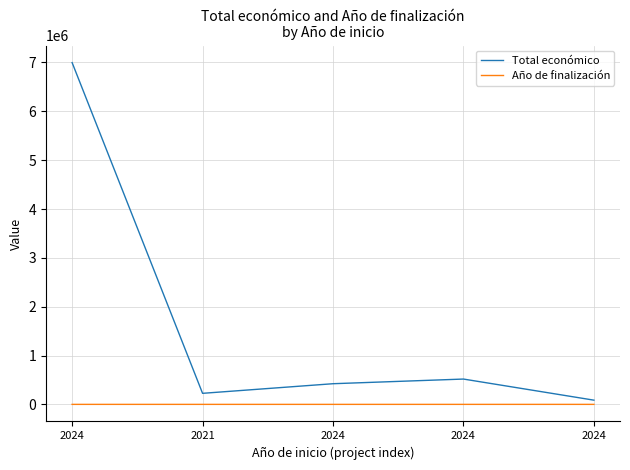

What is the total value across all series at 2024?

6998535